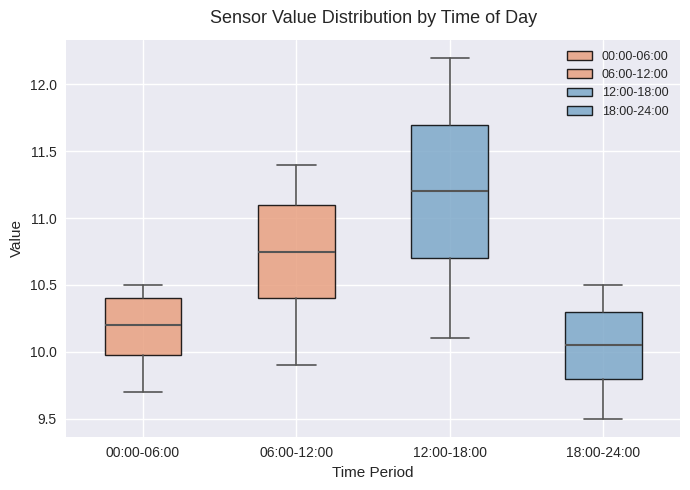

Comparing the boxes themselves (not the whiskers), which one is the tallest?

12:00-18:00